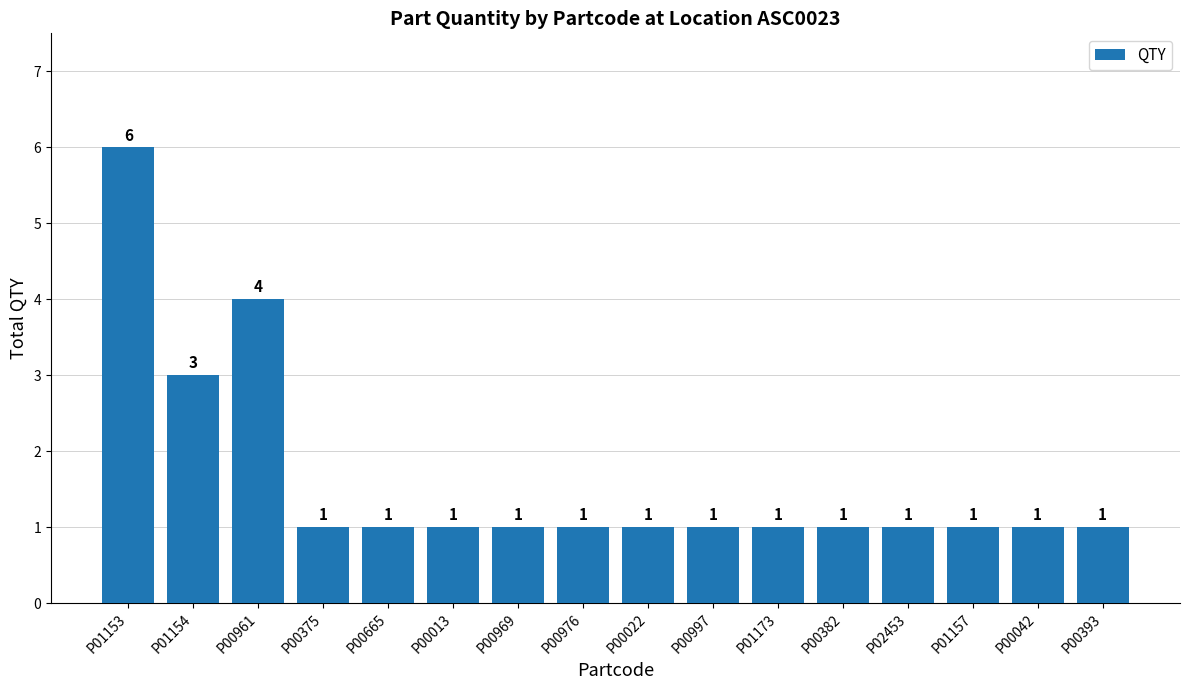

Which label corresponds to the largest value in the chart?

P01153